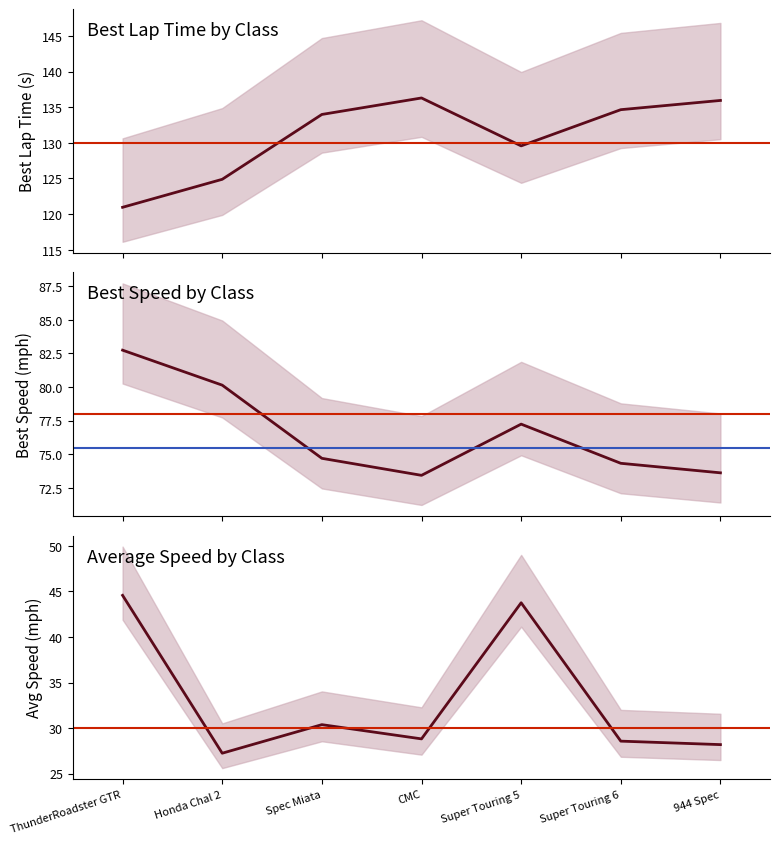

What is the difference between the highest and lowest values at Super Touring 5?

85.8